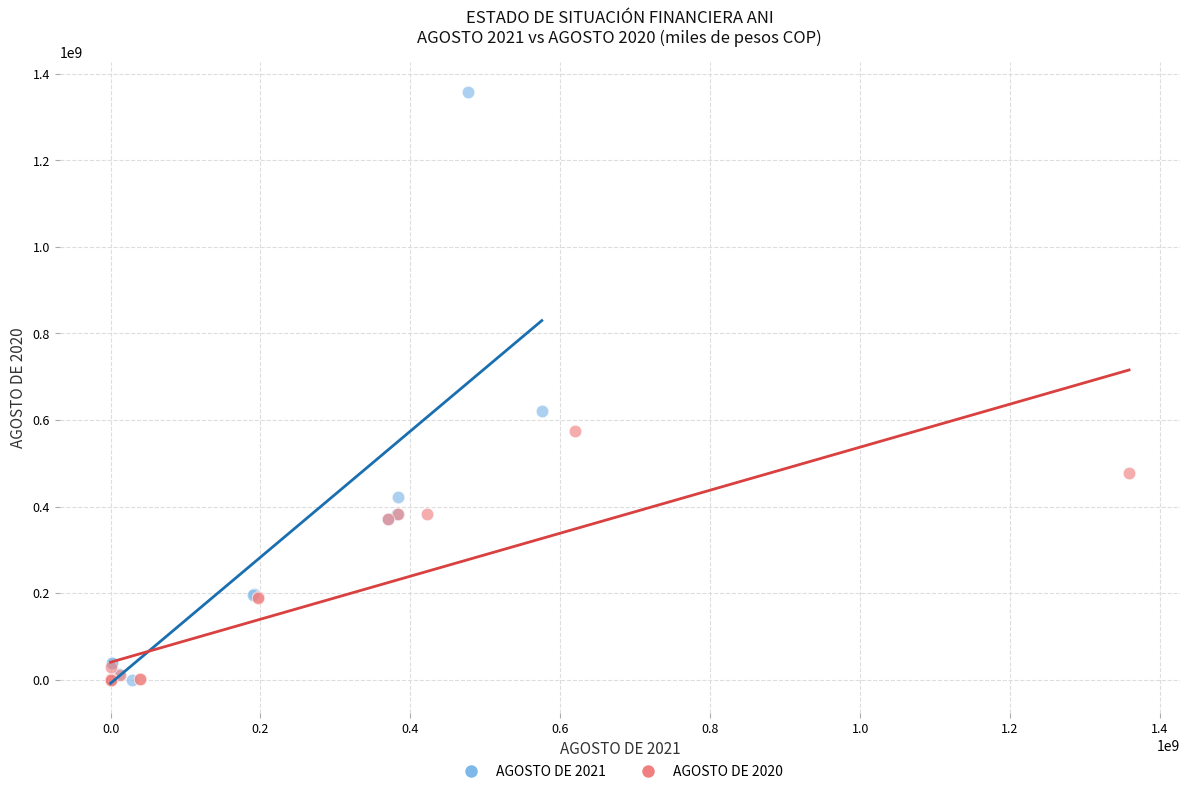

Which series has the largest Y range (max minus min)?

AGOSTO DE 2021